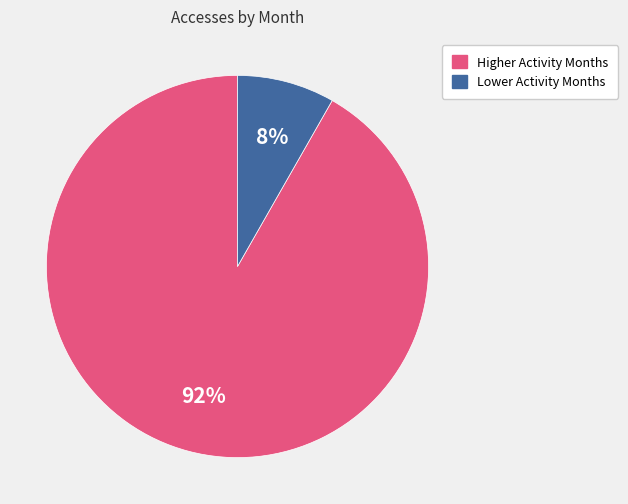

To the nearest percent, what is the average slice percentage?

50%